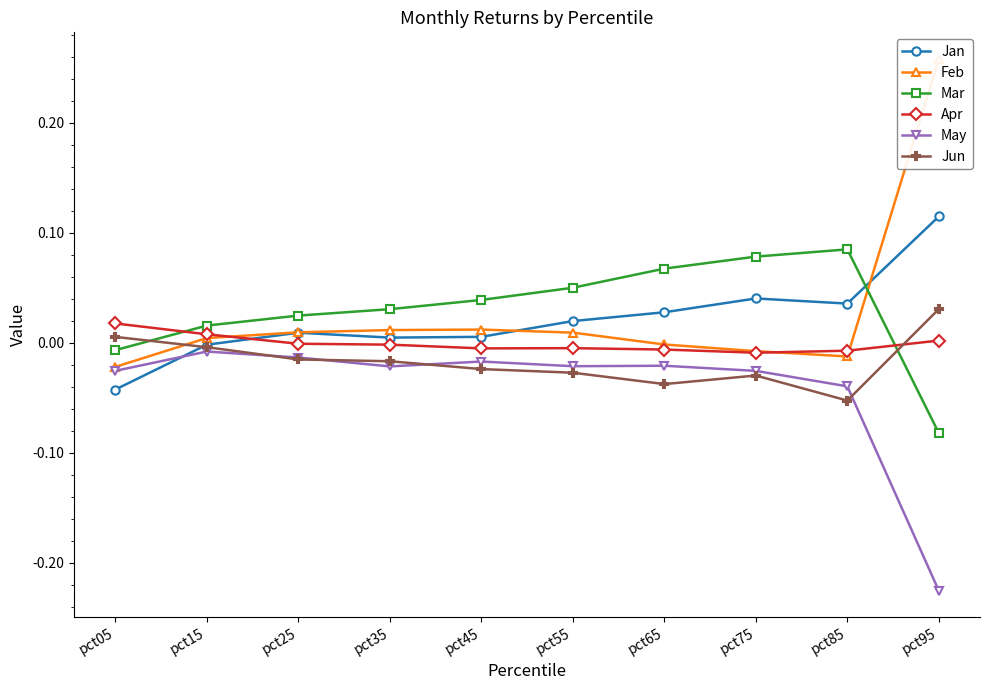

At which label is May closest to 0?

pct15